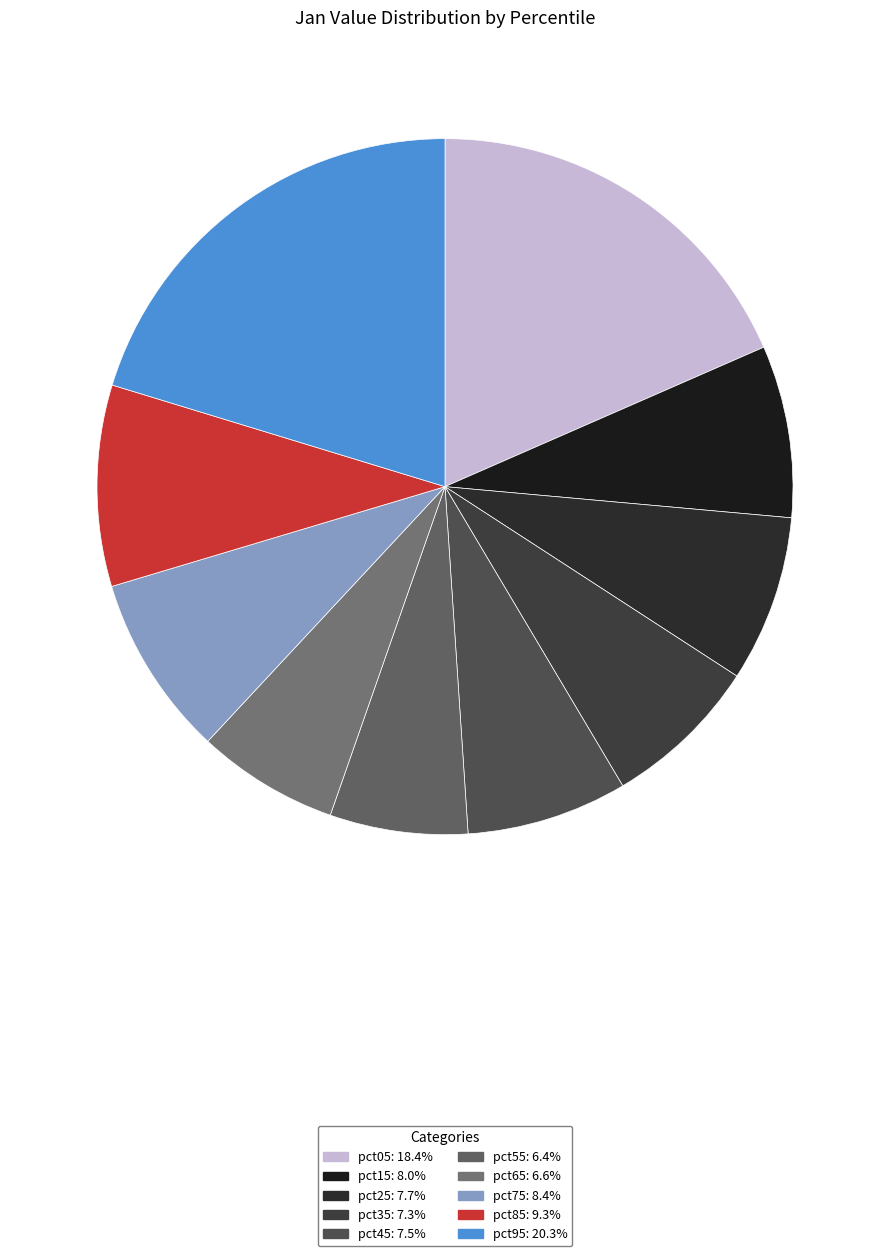

How many slices are in this pie chart?

10